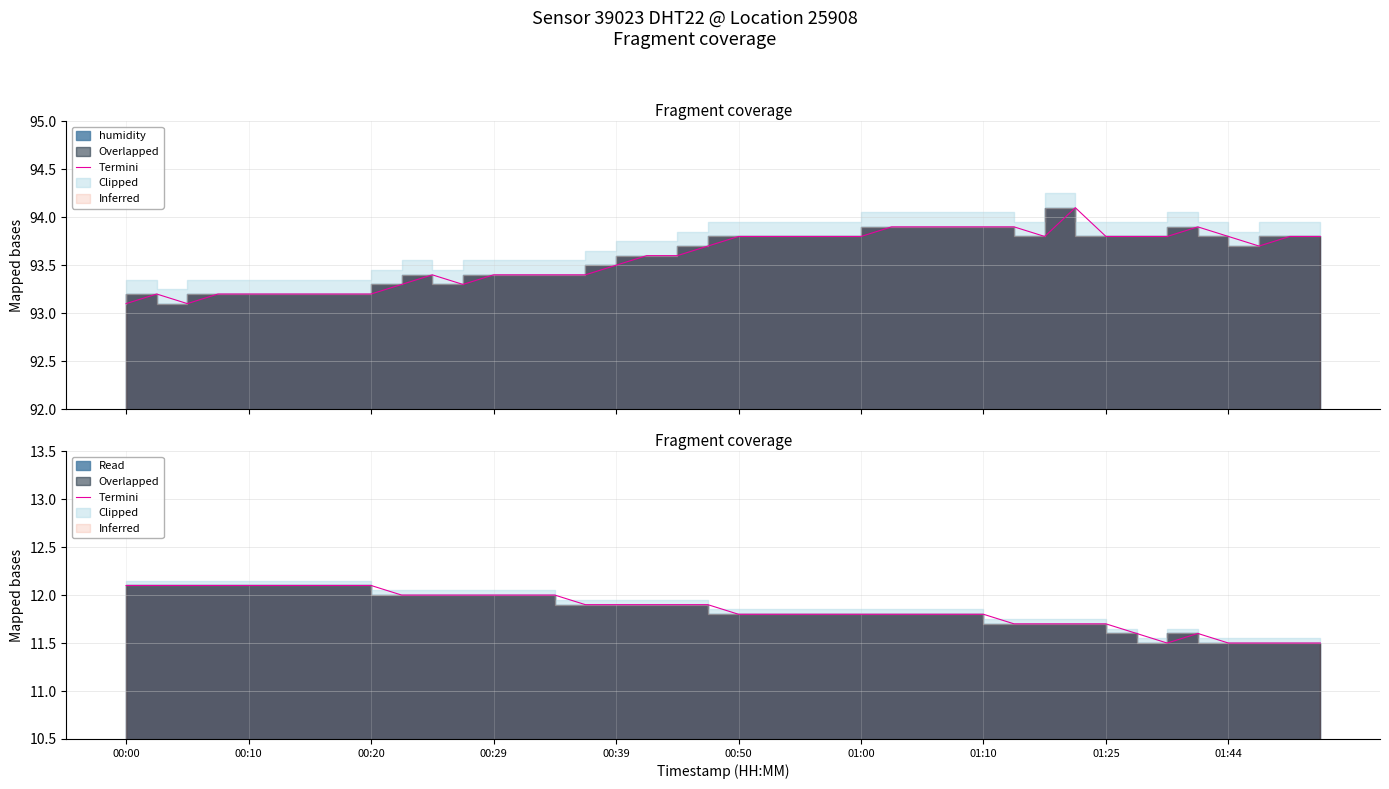

Approximately how many times larger is the value at 32 compared to 39?

1.0